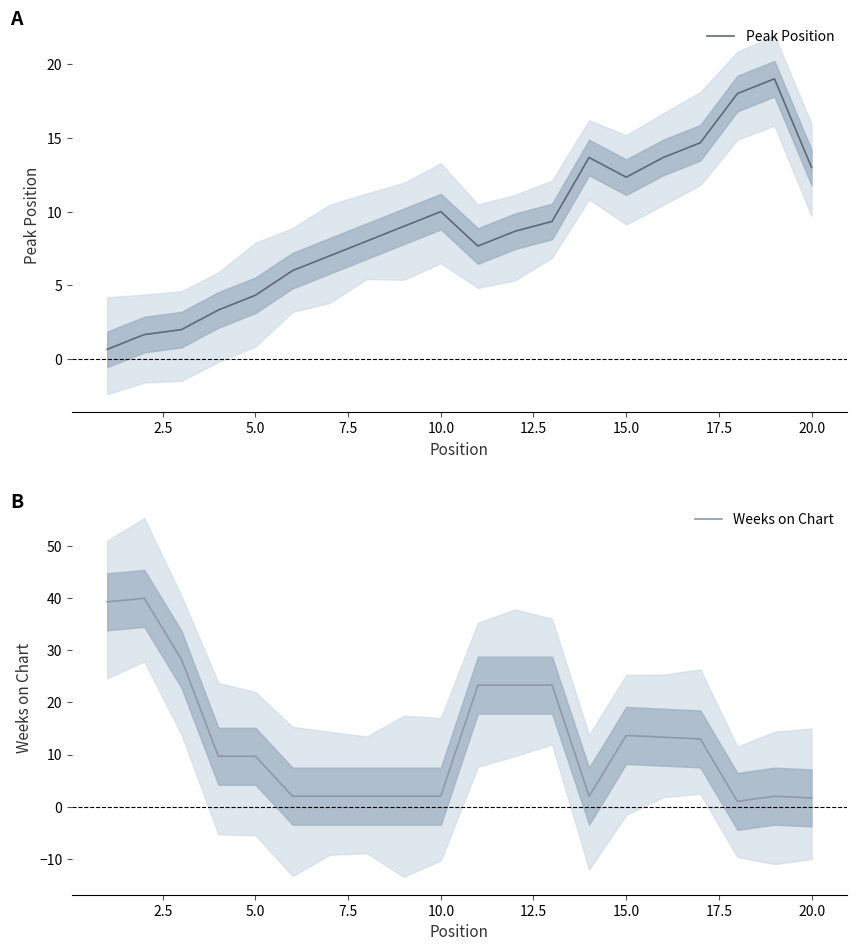

How many intersections are there between Peak Position and Weeks on Chart?

5